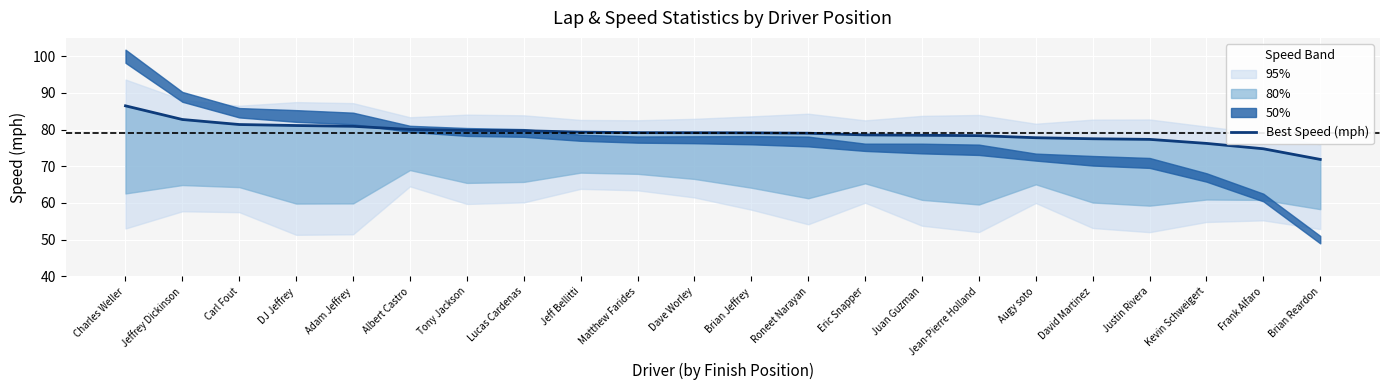

Where is the data nearest to the value 79?

Roneet Narayan